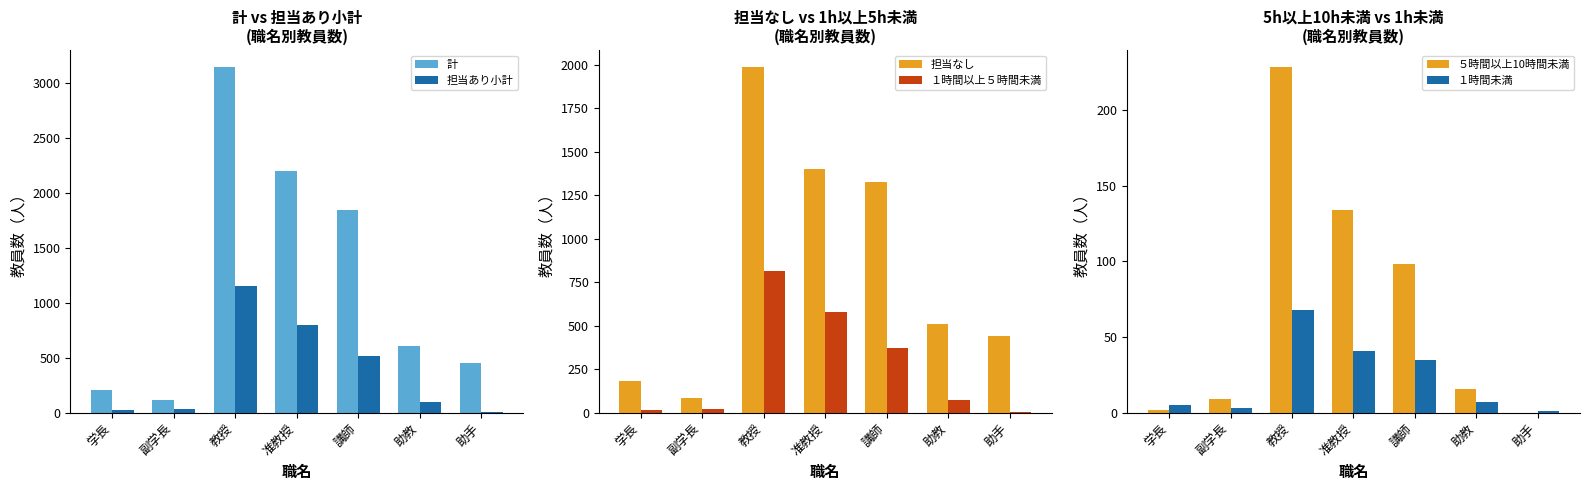

Reading left to right, what are all the values shown in this chart?

計: 208	119	3137	2197	1847	611	451
担当あり小計: 27	35	1153	797	522	100	6
担当なし: 181	84	1984	1400	1325	511	445
１時間以上５時間未満: 20	23	817	582	372	73	5
５時間以上10時間未満: 2	9	228	134	98	16	0
１時間未満: 5	3	68	41	35	7	1